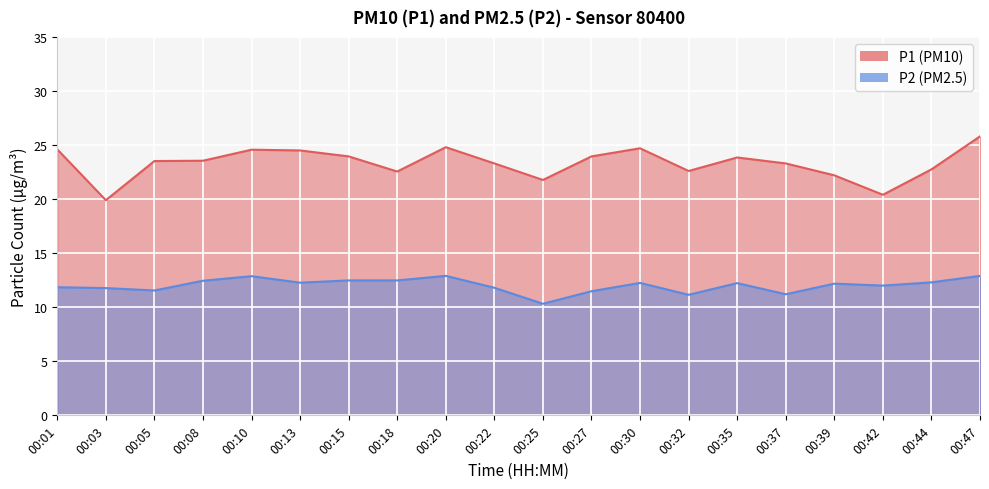

At which category does P2 reach its first local peak?

00:10